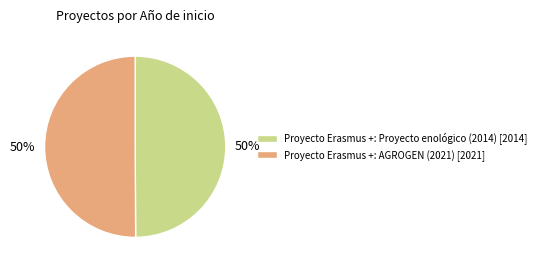

Approximately how many times larger is the value at Proyecto Erasmus +: Proyecto enológico (2014) [2014] compared to Proyecto Erasmus +: AGROGEN (2021) [2021]?

1.0